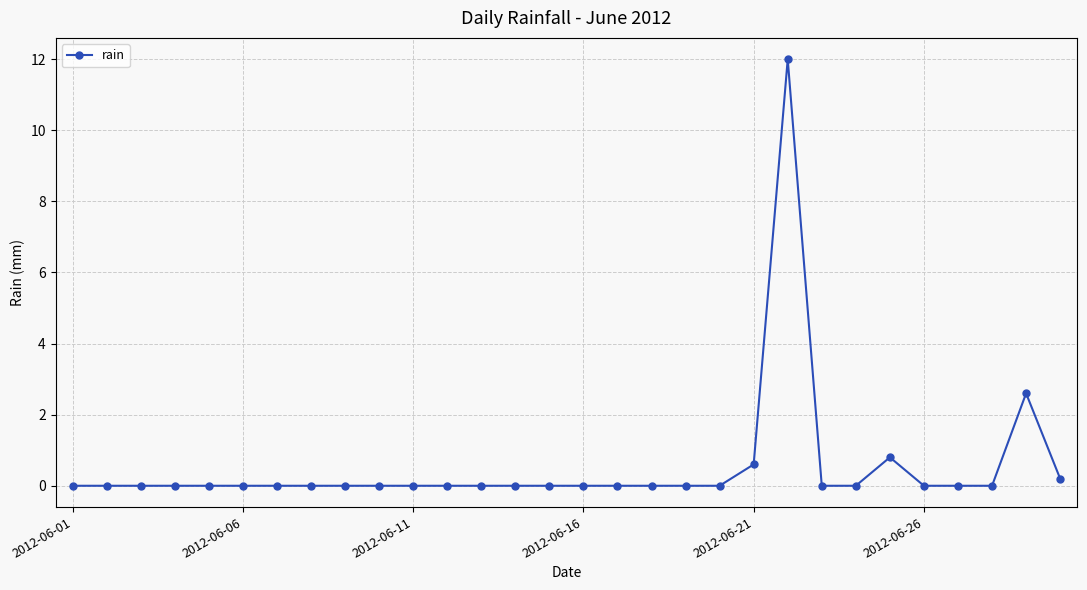

What is the difference between the maximum and minimum values?

12.0